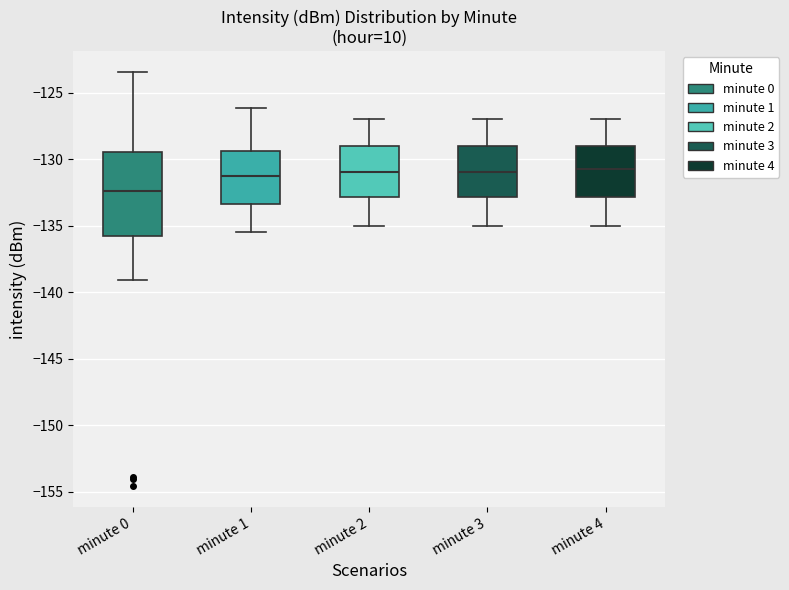

Reading left to right, read every box against the y-axis: the position of its median line, the range the box covers, and the ends of its whiskers. The values are not printed on the chart, so give them approximately, as read against the axis.

minute 0: median -132.5, box -136.0 to -129.5, whiskers -139.0 to -123.5
minute 1: median -131.0, box -133.5 to -129.5, whiskers -135.5 to -126.0
minute 2: median -131.0, box -133.0 to -129.0, whiskers -135.0 to -127.0
minute 3: median -131.0, box -133.0 to -129.0, whiskers -135.0 to -127.0
minute 4: median -130.5, box -133.0 to -129.0, whiskers -135.0 to -127.0